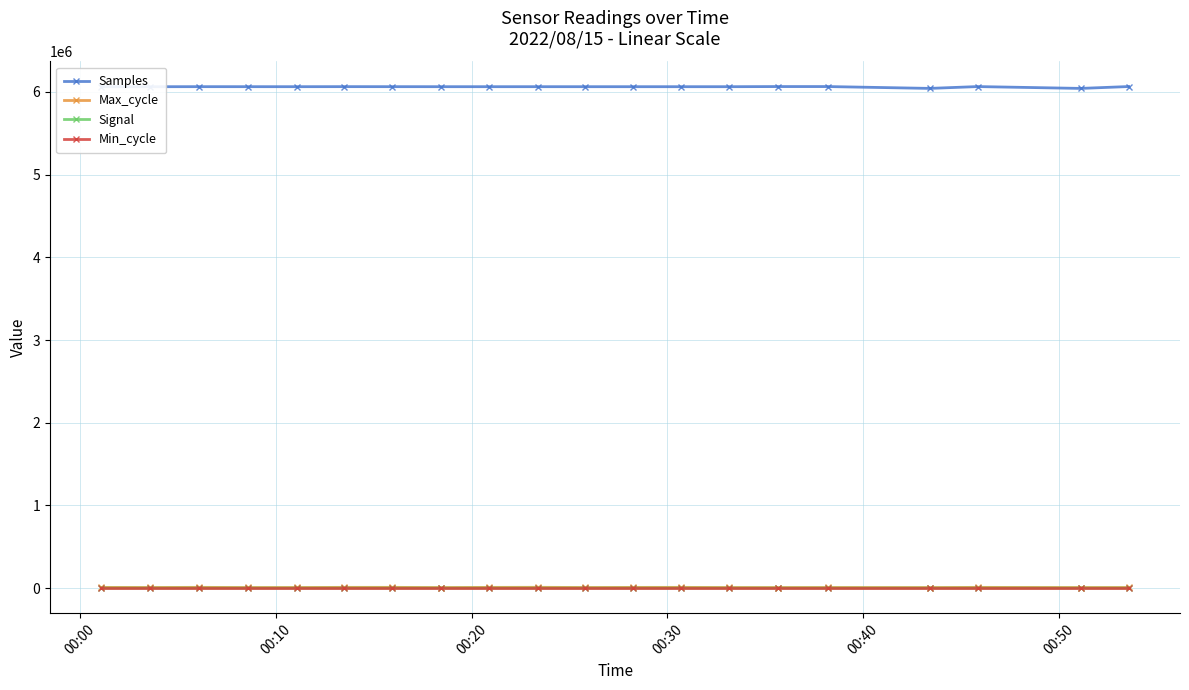

Which series has the largest total across all categories?

Samples